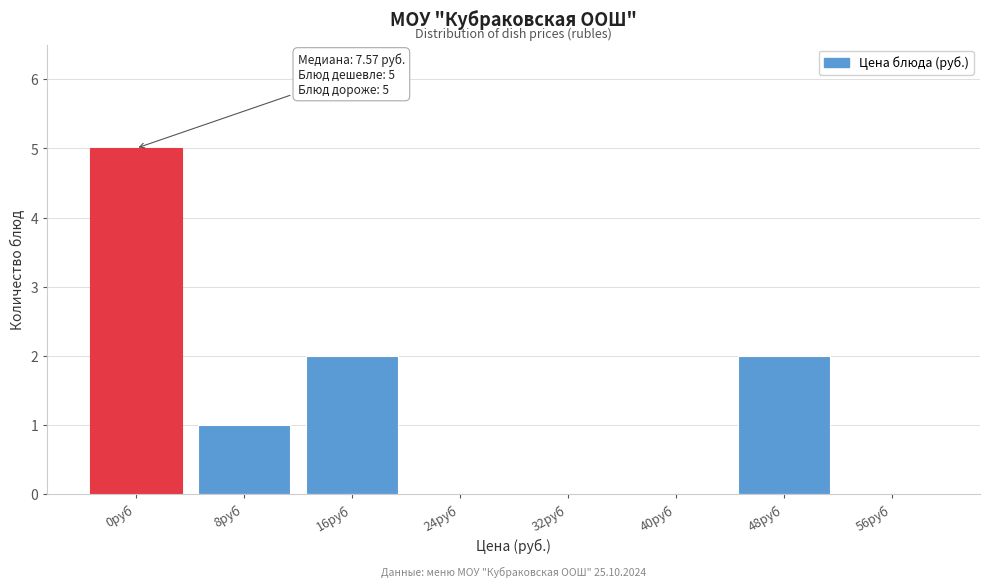

Reading left to right, what are all the values shown in this chart?

0руб=5	8руб=1	16руб=2	24руб=0	32руб=0	40руб=0	48руб=2	56руб=0